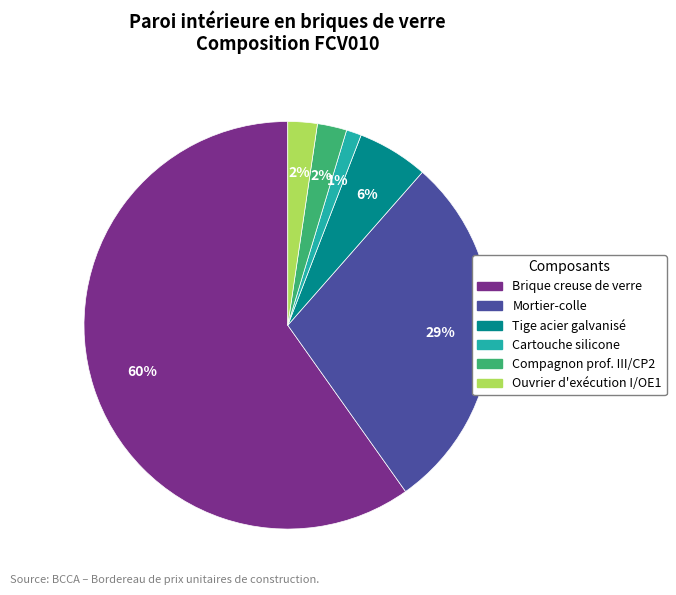

Do Cartouche silicone and Brique creuse de verre together represent more than half of the pie?

Yes